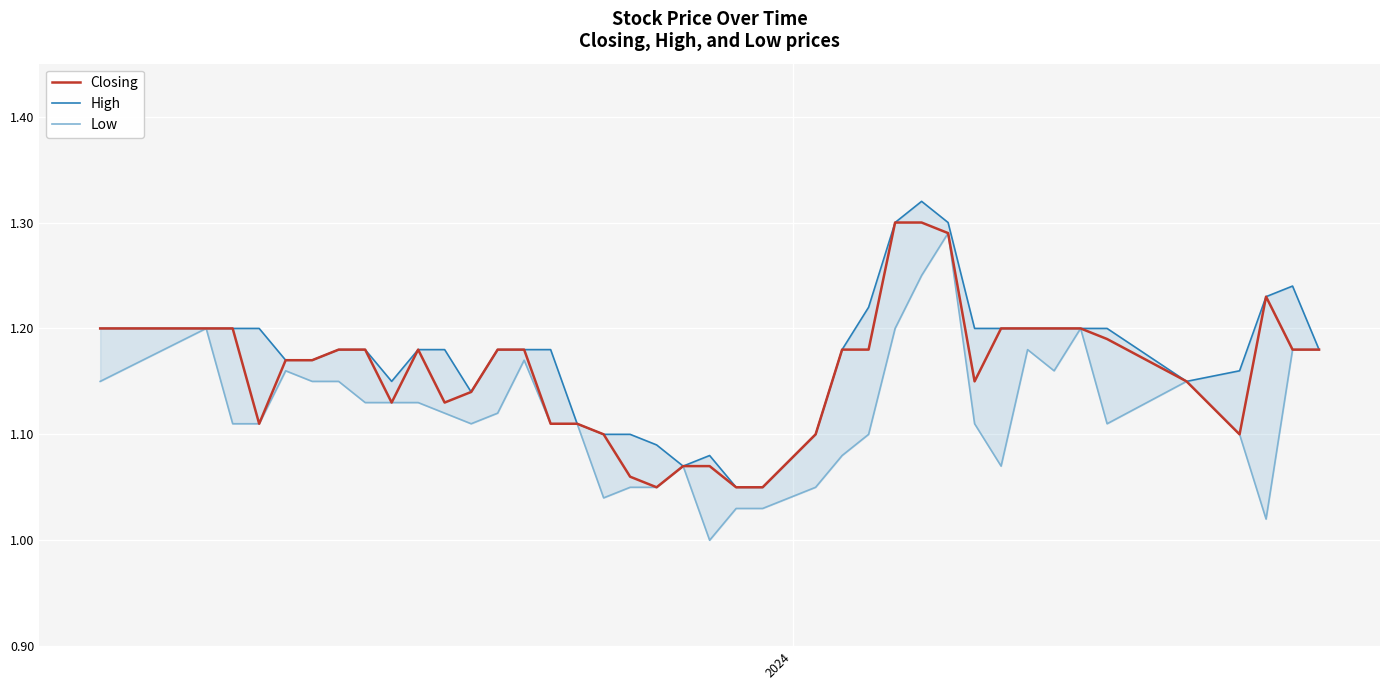

True or false: Low has a value of 0.7 at 5.

False